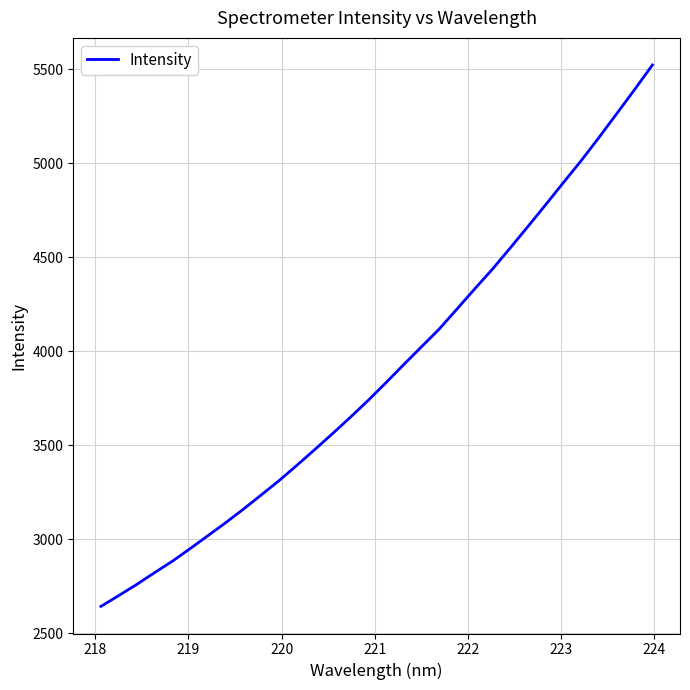

Reading left to right, list all the values displayed in this chart.

2642.9	2700.3	2759.1	2821.6	2882.5	2949.6	3018.5	3087.7	3160.0	3235.5	3311.5	3392.9	3476.3	3561.0	3648.0	3737.6	3831.7	3928.0	4022.9	4117.5	4224.2	4331.7	4436.9	4549.5	4664.3	4780.3	4898.5	5014.8	5138.2	5265.0	5392.3	5523.0